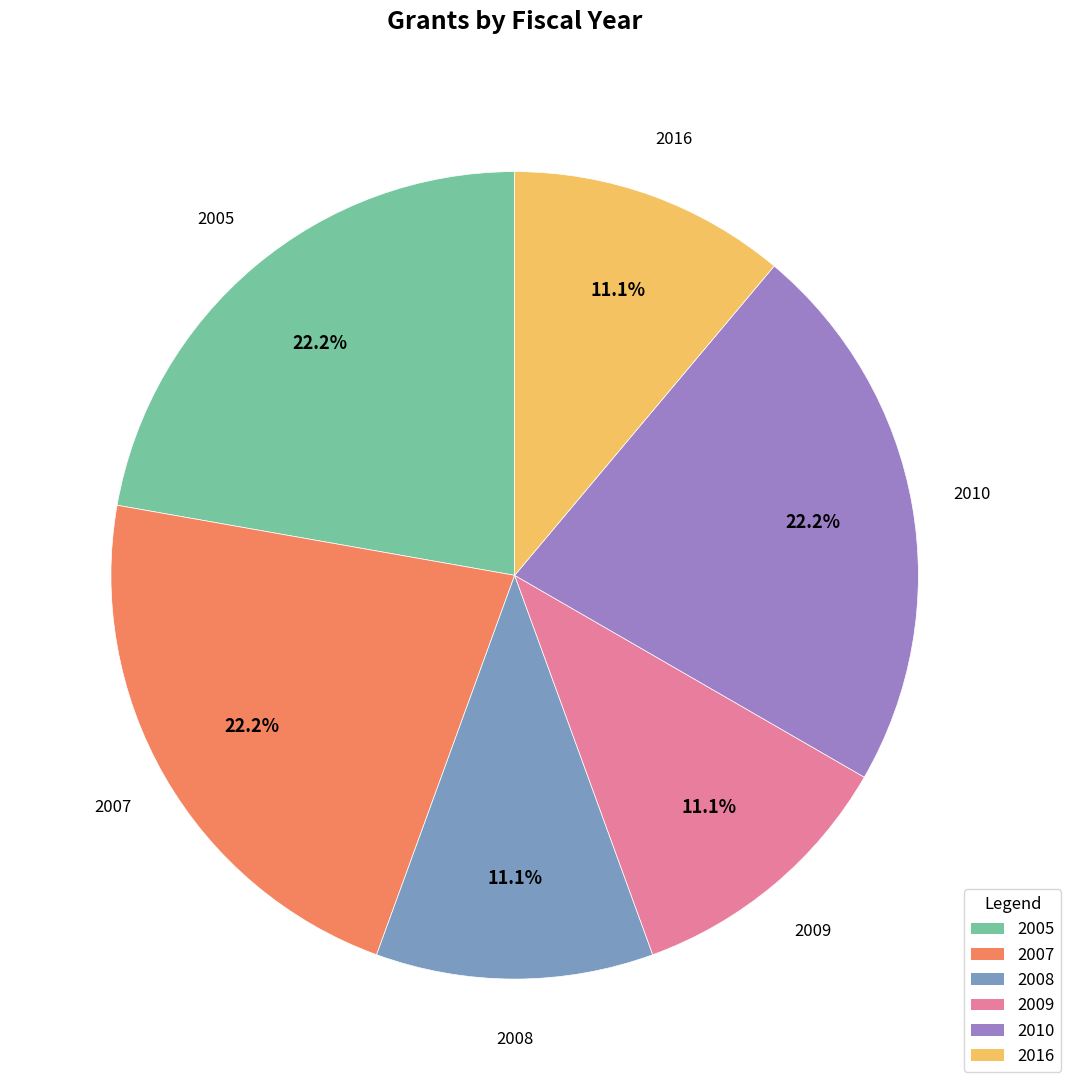

Which has a higher value, 2007 or 2009?

2007